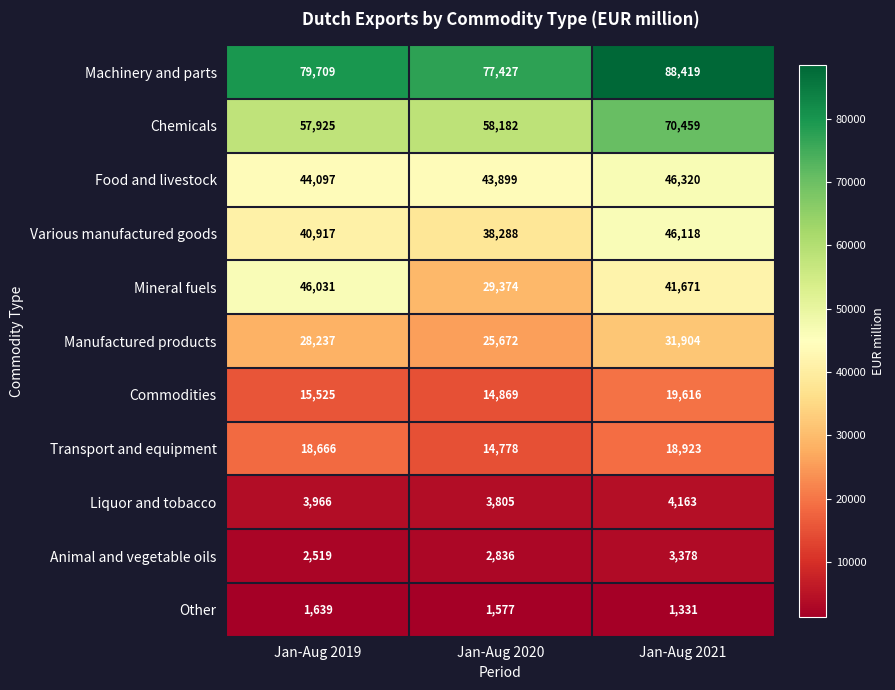

At Jan-Aug 2021, list the series in order from smallest to largest.

Other, Animal and vegetable oils, Liquor and tobacco, Transport and equipment, Commodities, Manufactured products, Mineral fuels, Various manufactured goods, Food and livestock, Chemicals, Machinery and parts